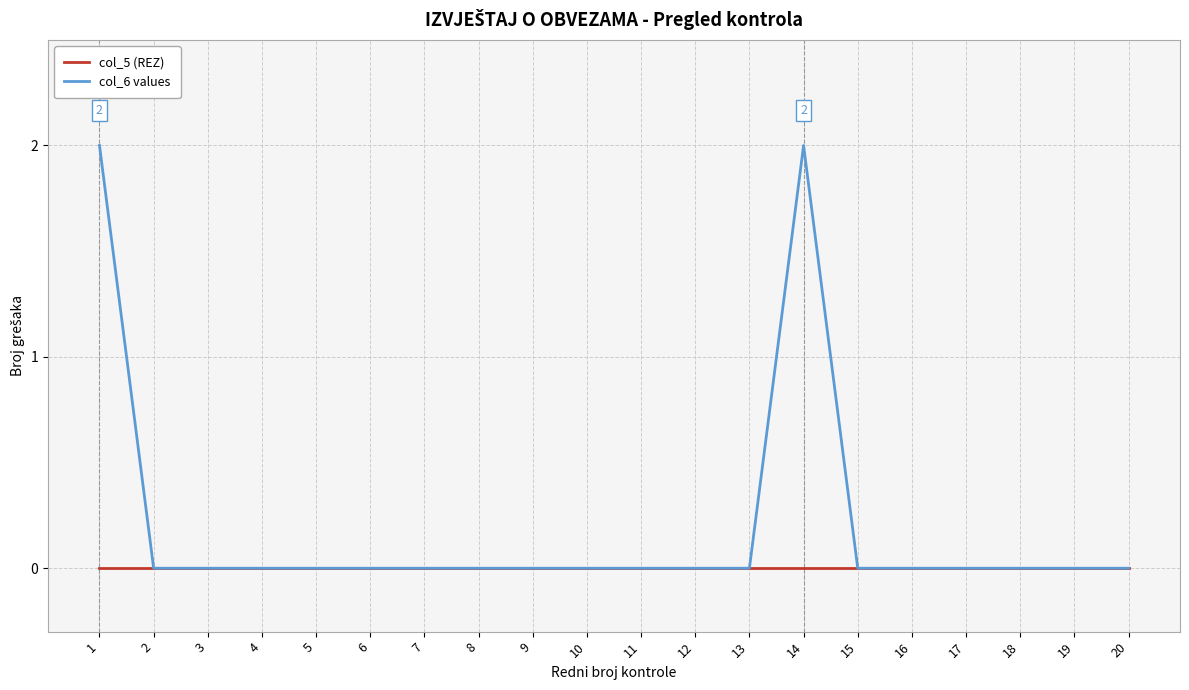

Which series has the largest range (max minus min)?

col_6 values